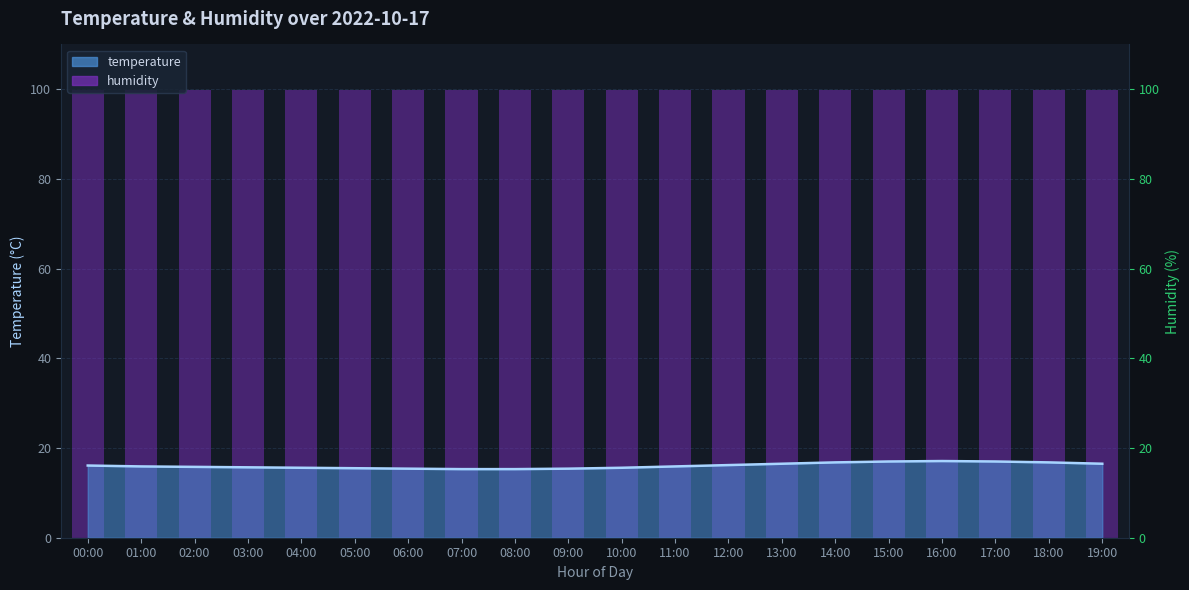

What is the change in value from 02:00 to 16:00?

+1.3